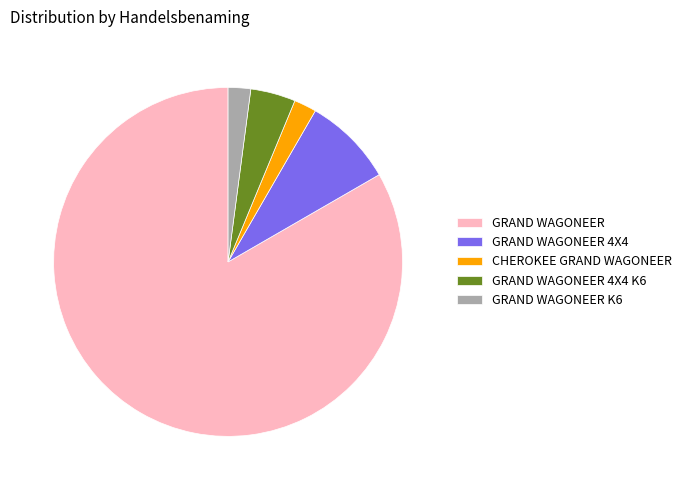

Do GRAND WAGONEER 4X4 and GRAND WAGONEER 4X4 K6 together represent more than half of the pie?

No